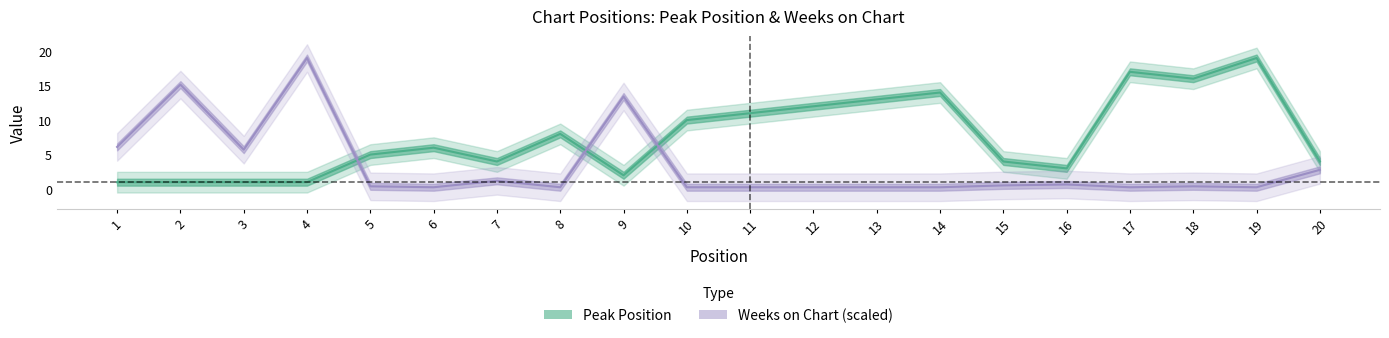

What is the approximate value of Peak Position at 20?

4.0